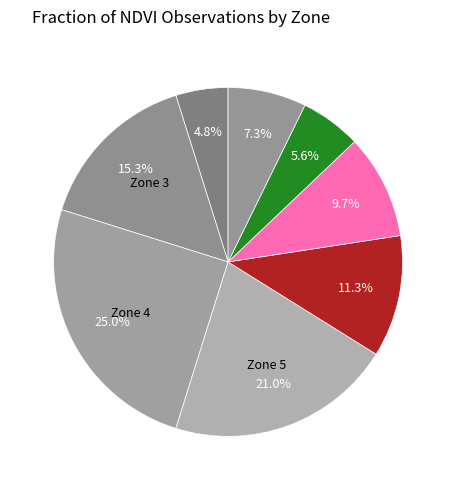

To the nearest percent, what is the average slice percentage?

12%